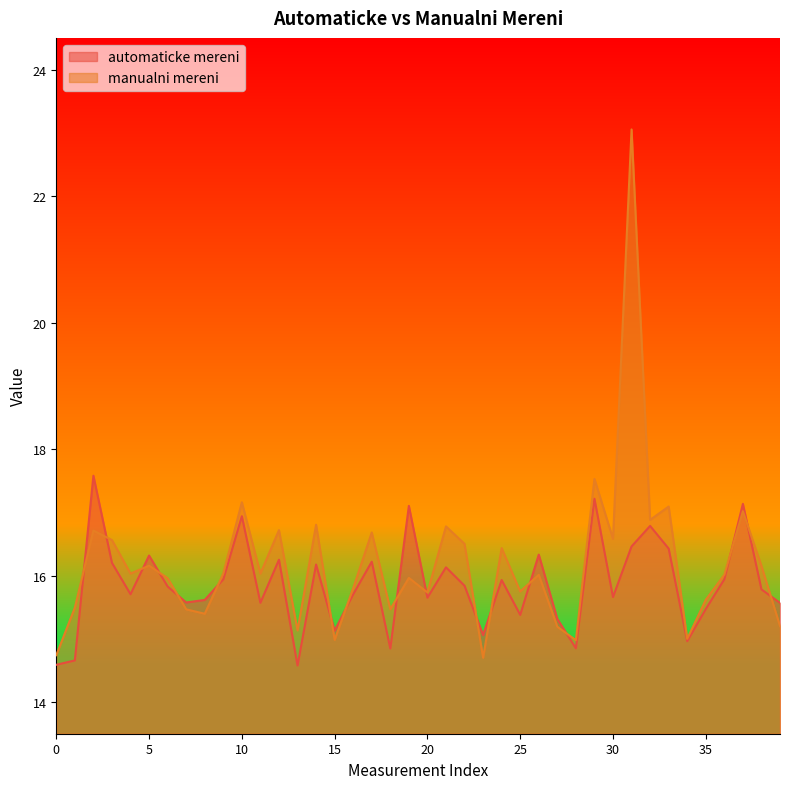

How many lines are shown in the chart?

2